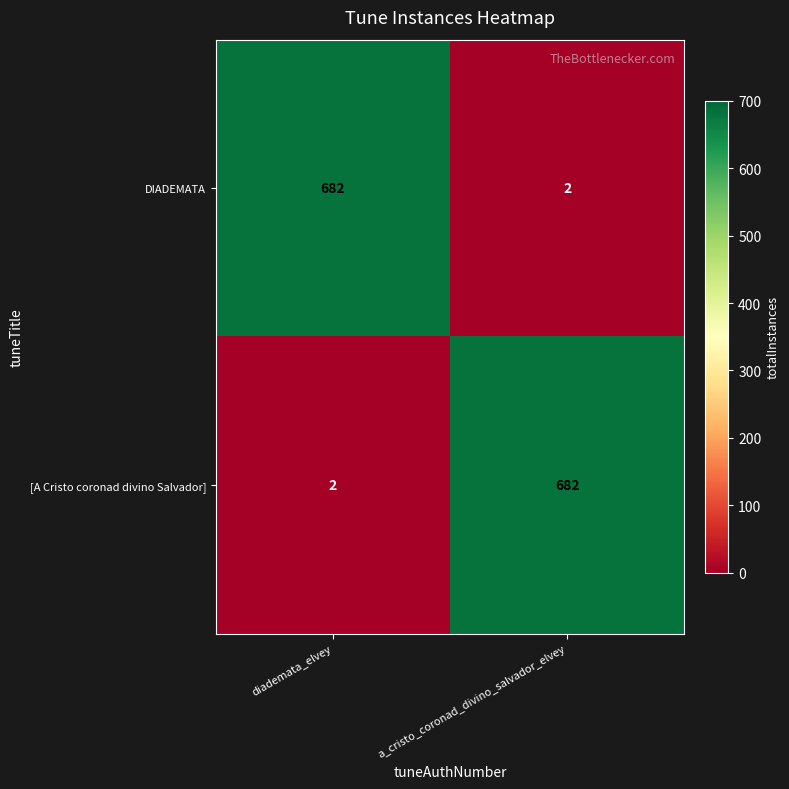

Read the [A Cristo coronad divino Salvador] value at a_cristo_coronad_divino_salvador_elvey.

682